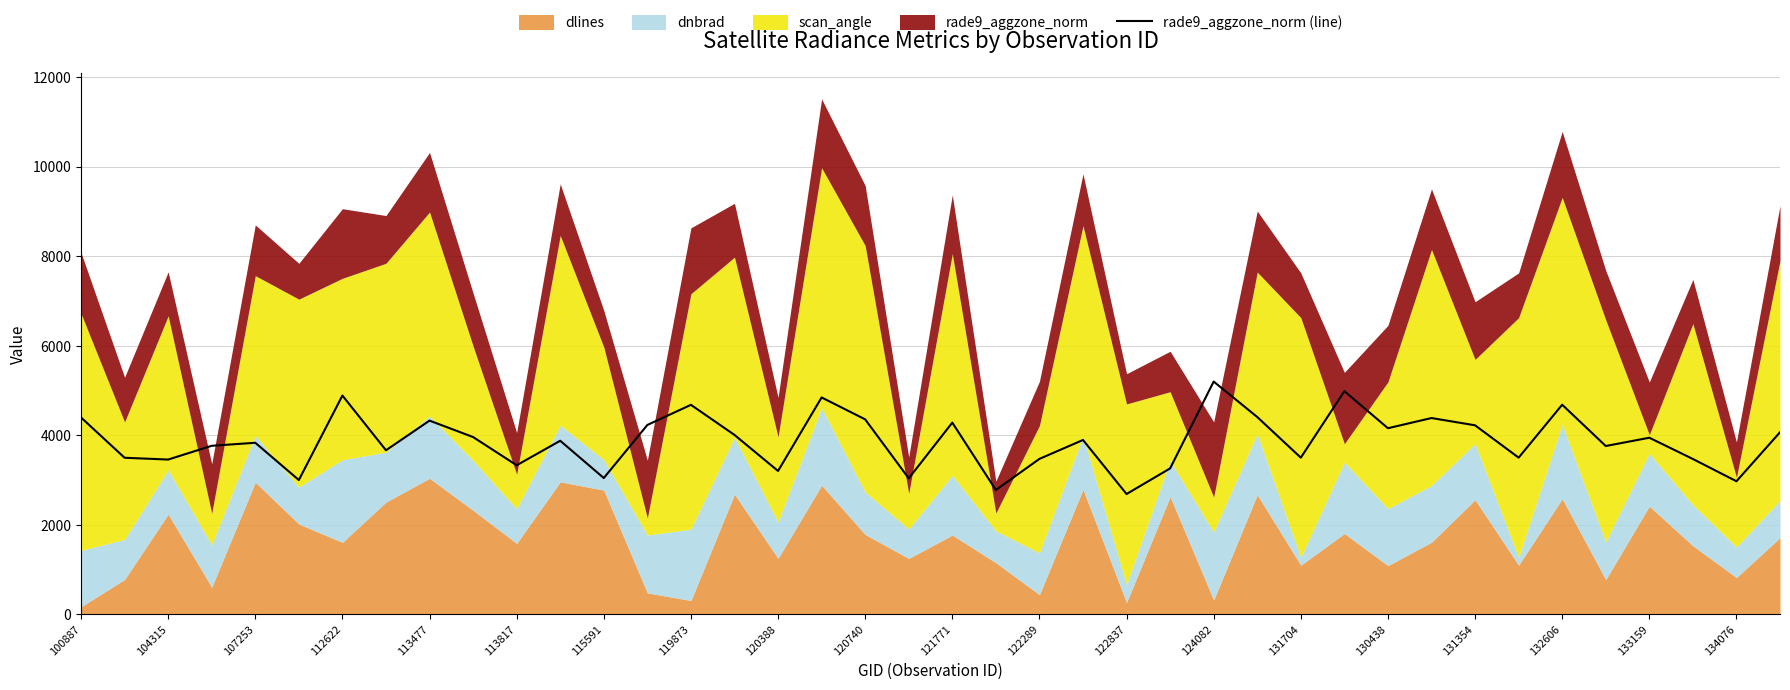

Is it true that rade9_aggzone_norm (line) equals 7054.6 at 120740?

False